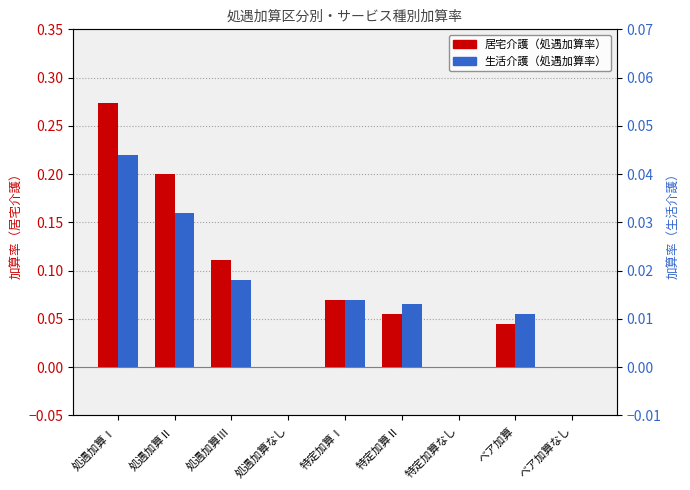

Reading left to right, transcribe all the data shown in this chart.

居宅介護（処遇加算率）: 処遇加算Ⅰ=0.3	処遇加算Ⅱ=0.2	処遇加算Ⅲ=0.1	処遇加算なし=0.0	特定加算Ⅰ=0.1	特定加算Ⅱ=0.1	特定加算なし=0.0	ベア加算=0.0	ベア加算なし=0.0
生活介護（処遇加算率）: 処遇加算Ⅰ=0.0	処遇加算Ⅱ=0.0	処遇加算Ⅲ=0.0	処遇加算なし=0.0	特定加算Ⅰ=0.0	特定加算Ⅱ=0.0	特定加算なし=0.0	ベア加算=0.0	ベア加算なし=0.0